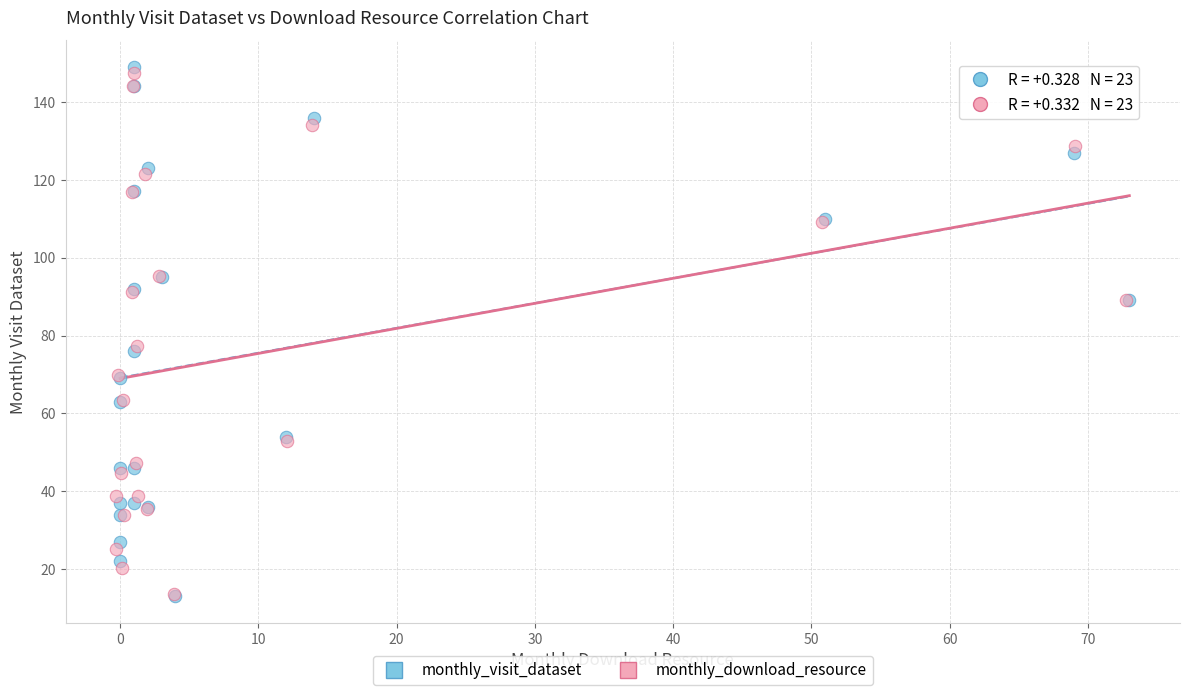

Which series has the widest spread of Y values?

monthly_visit_dataset